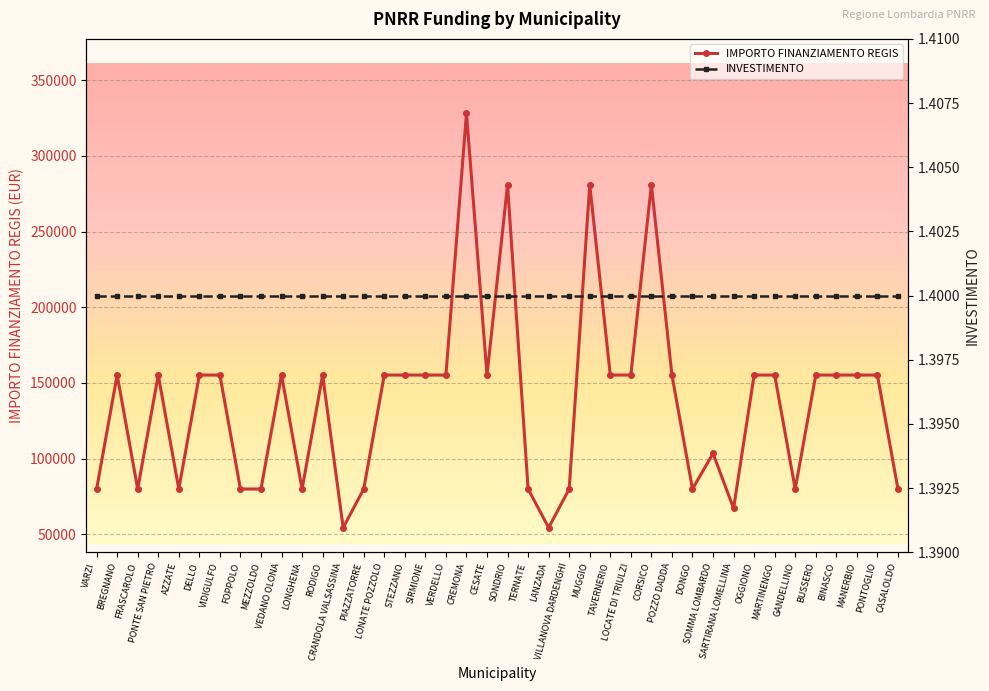

Count the number of data series in this chart.

2